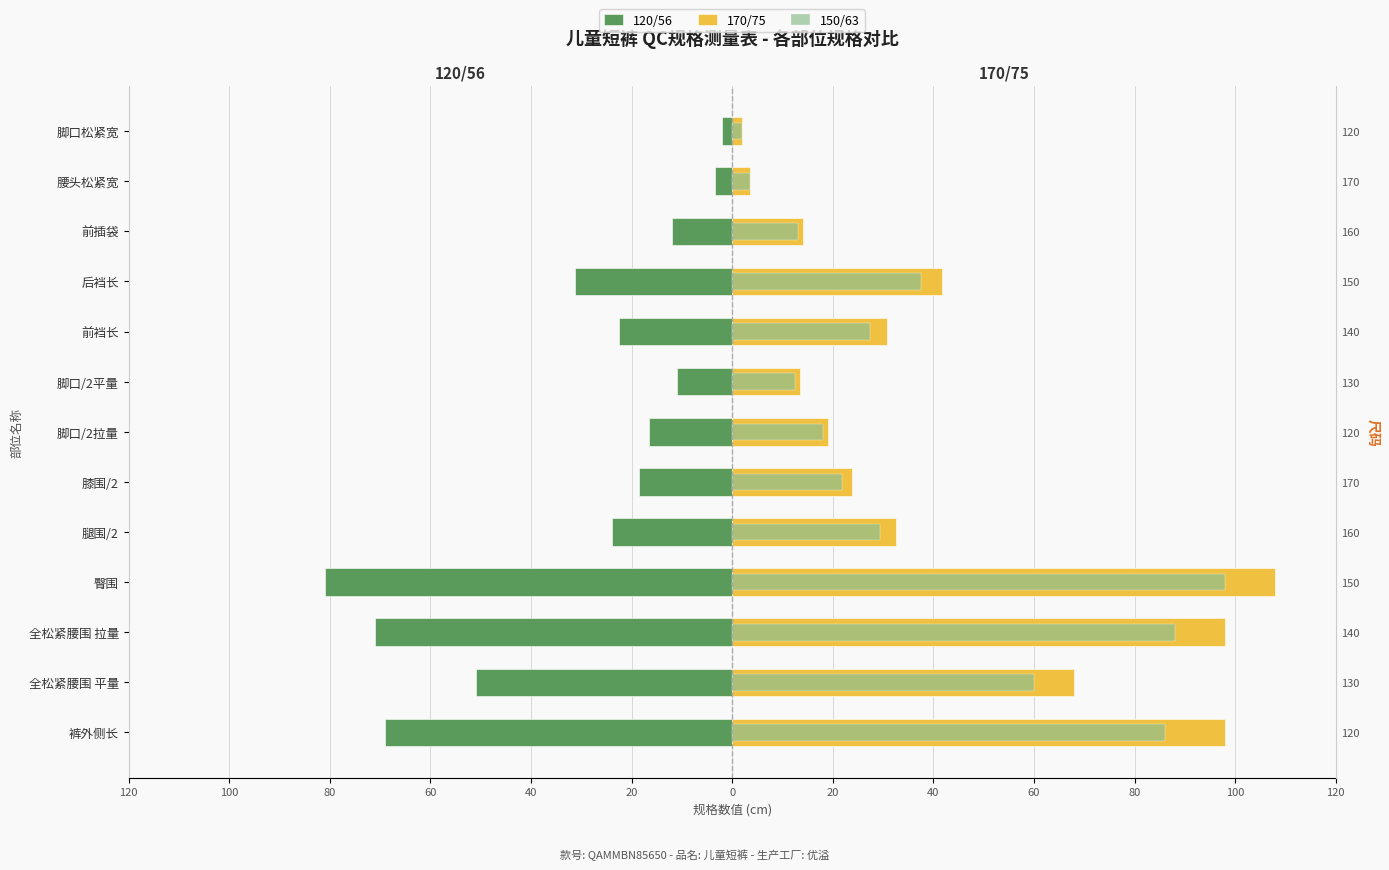

At 100, list the series in order from largest to smallest.

170/75, 150/63, 120/56